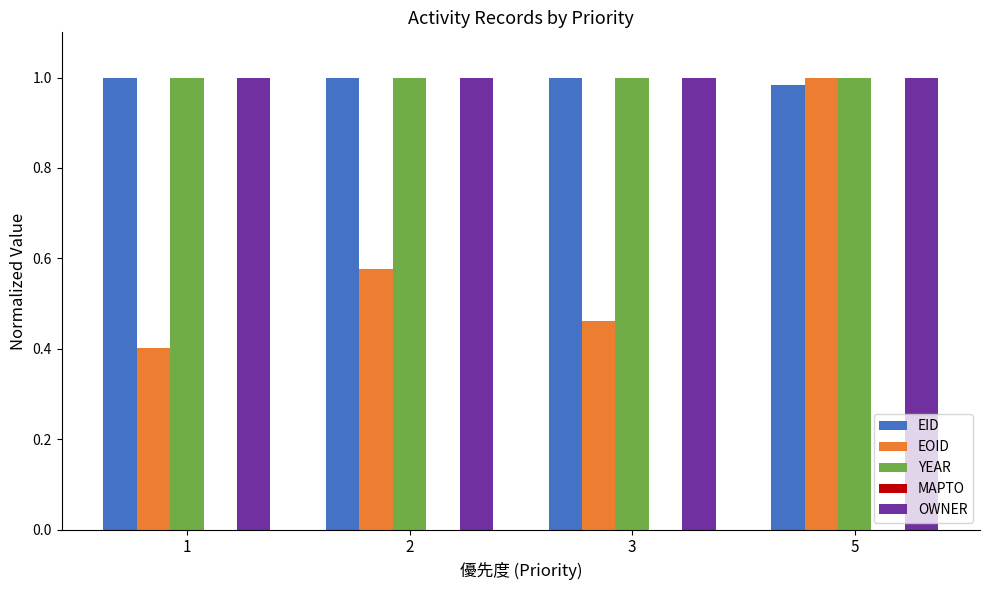

List the labels in order of EOID value, smallest first.

1, 3, 2, 5